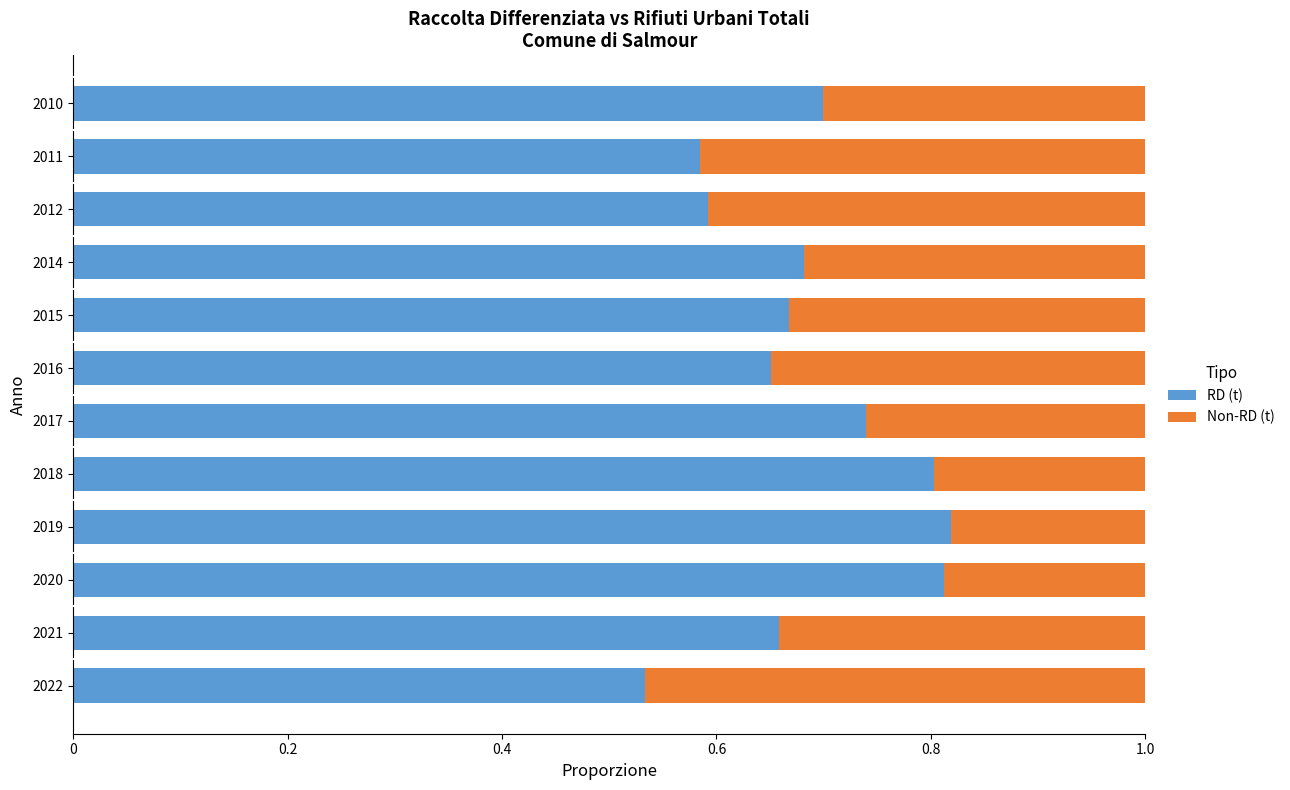

What is the sum of all RD (t) values?

8.2